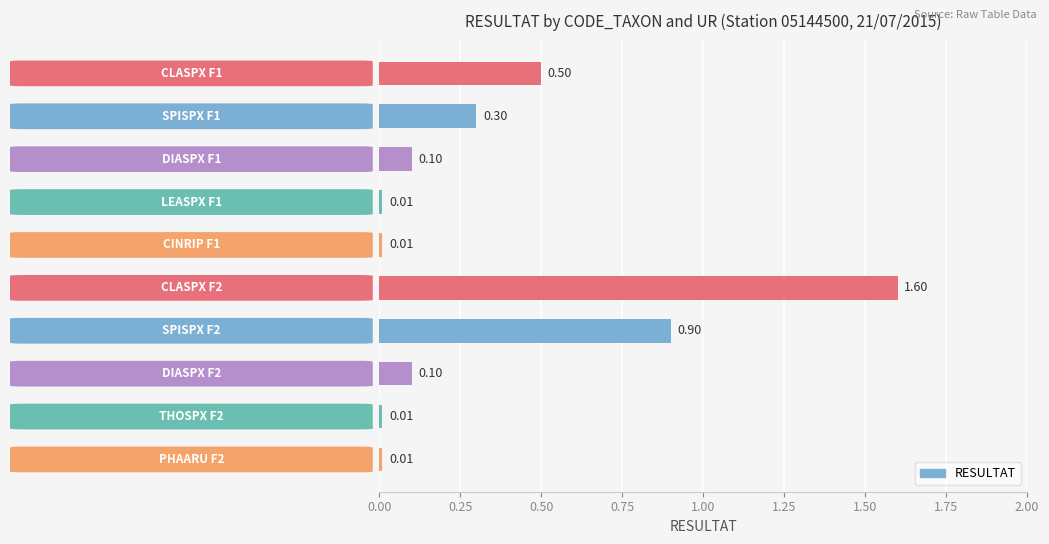

How many bars are there in total?

10